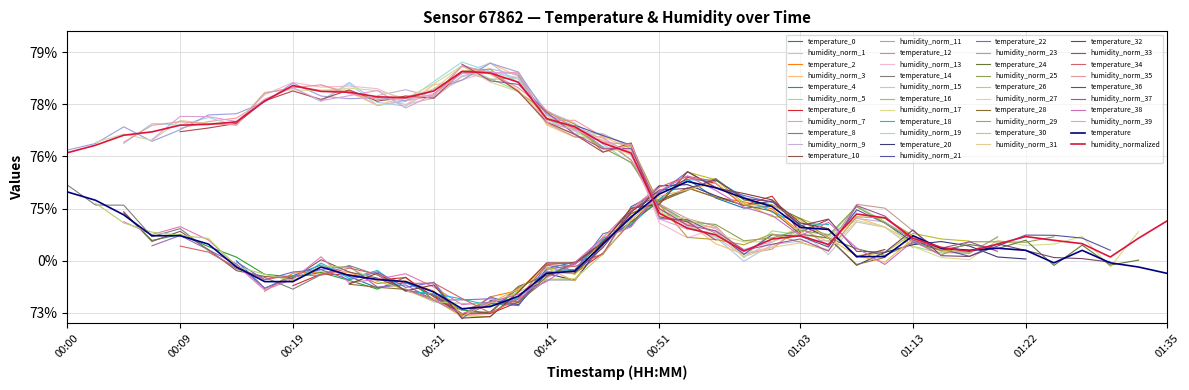

True or false: temperature has a value of -0.1 at 01:35.

True